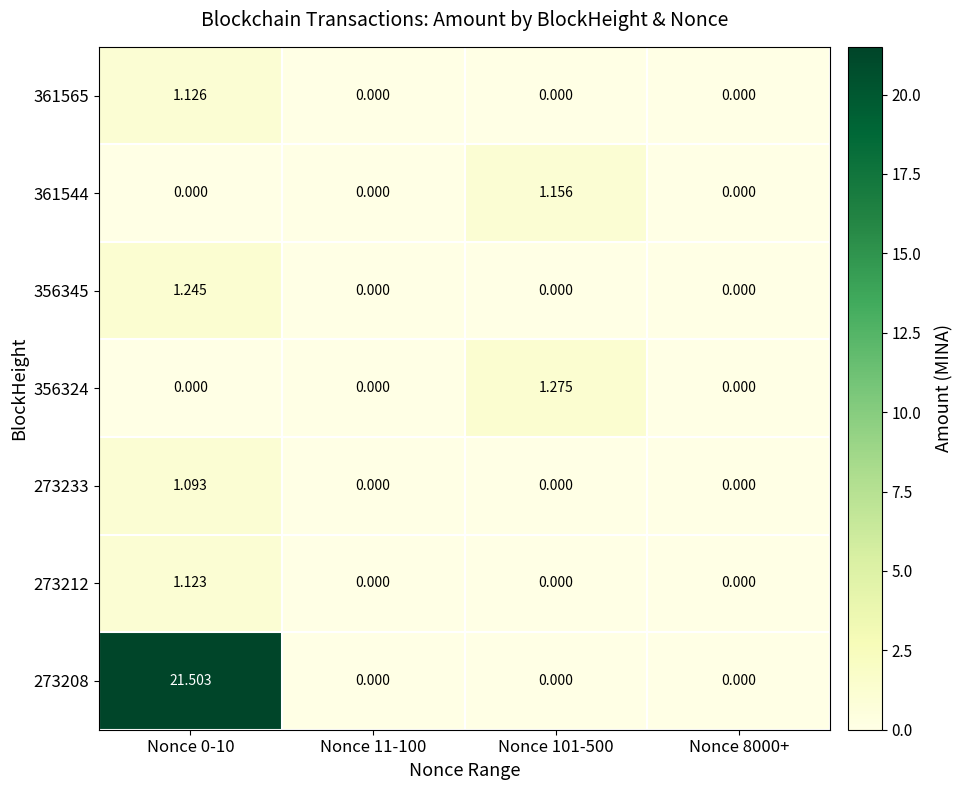

Is the value of 361544 at Nonce 101-500 greater than the value of 273212 at Nonce 101-500?

Yes